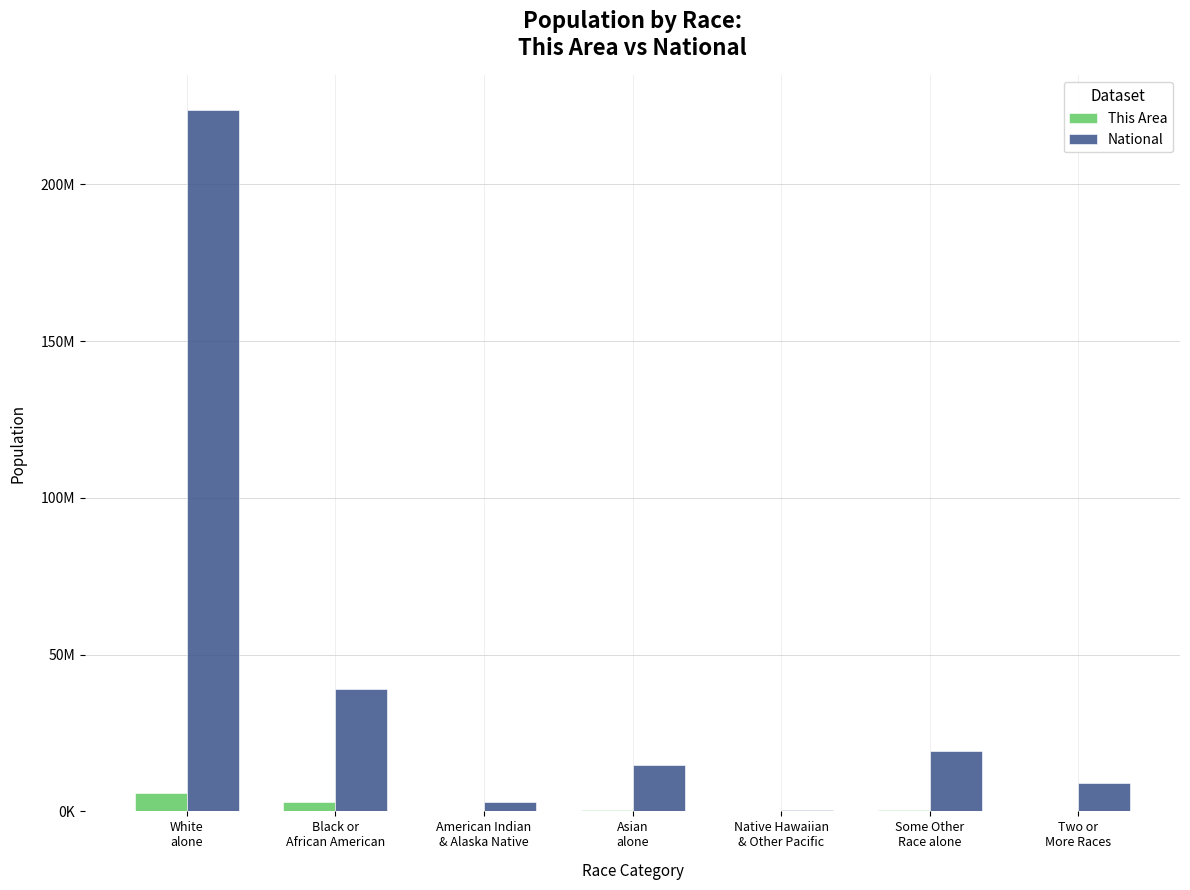

What is the total value across all series at White
alone?

229340705